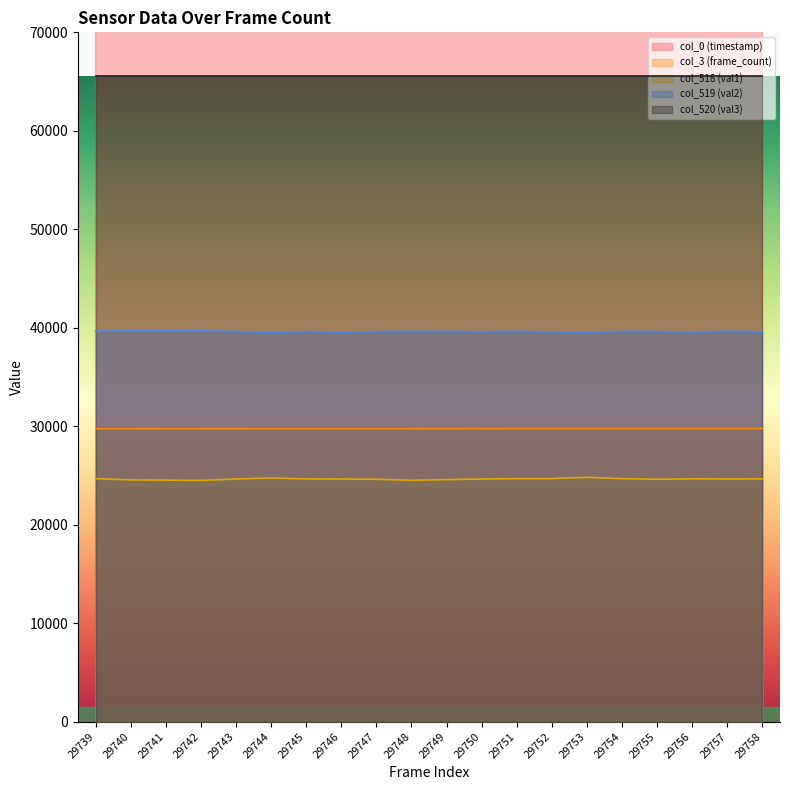

True or false: col_518 (val1) and col_0 (timestamp) cross at least once.

False